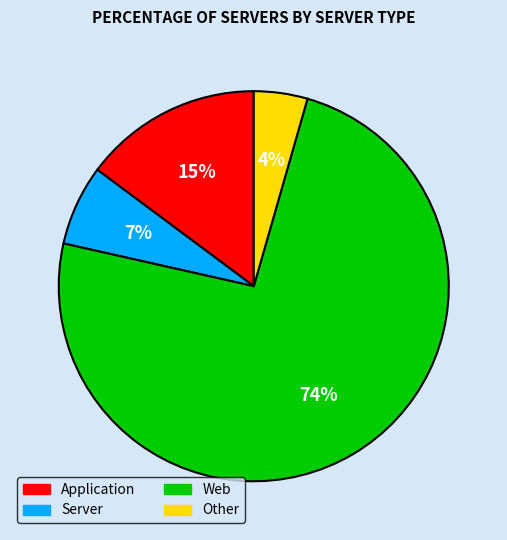

Is the sum of Application and Server greater than half?

No